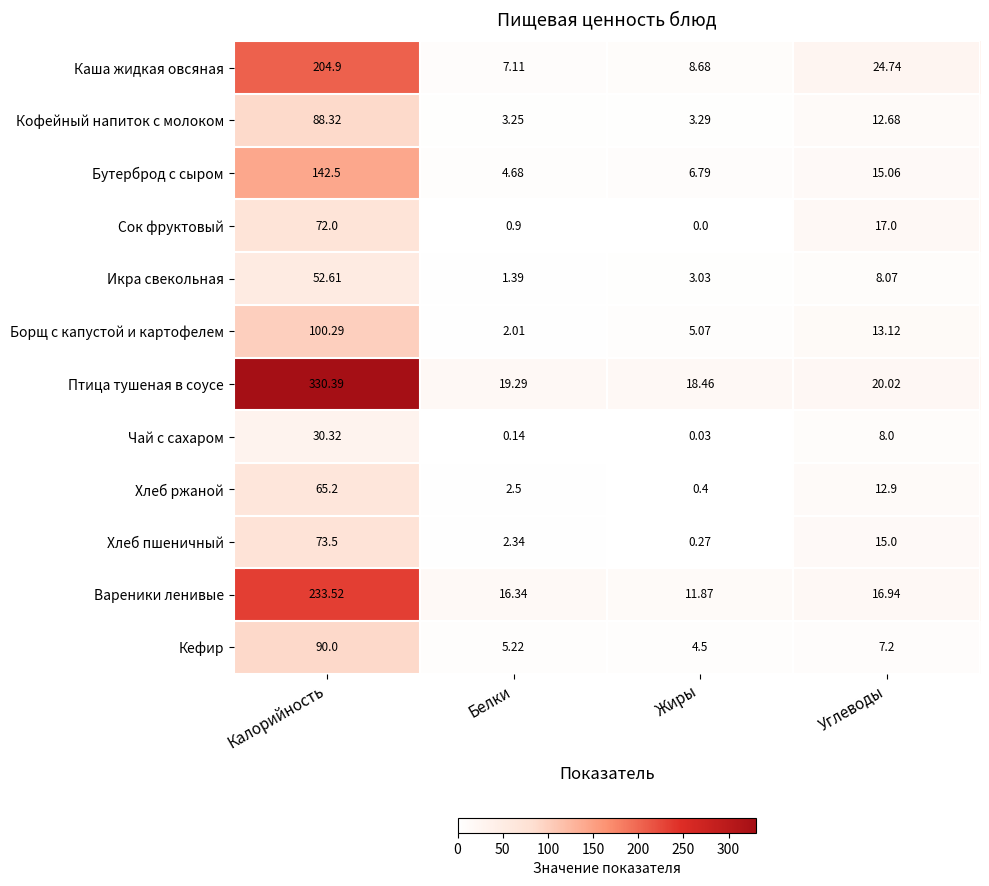

Which series has the largest range (max minus min)?

Птица тушеная в соусе